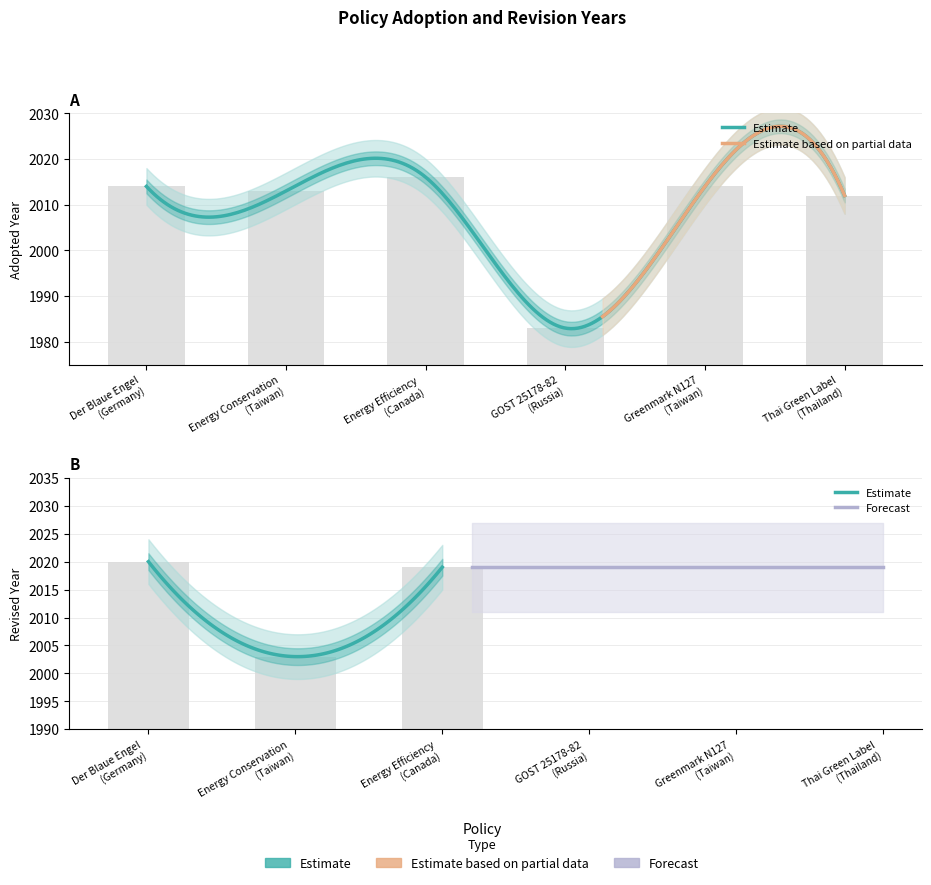

How many data points are less than 2014?

3